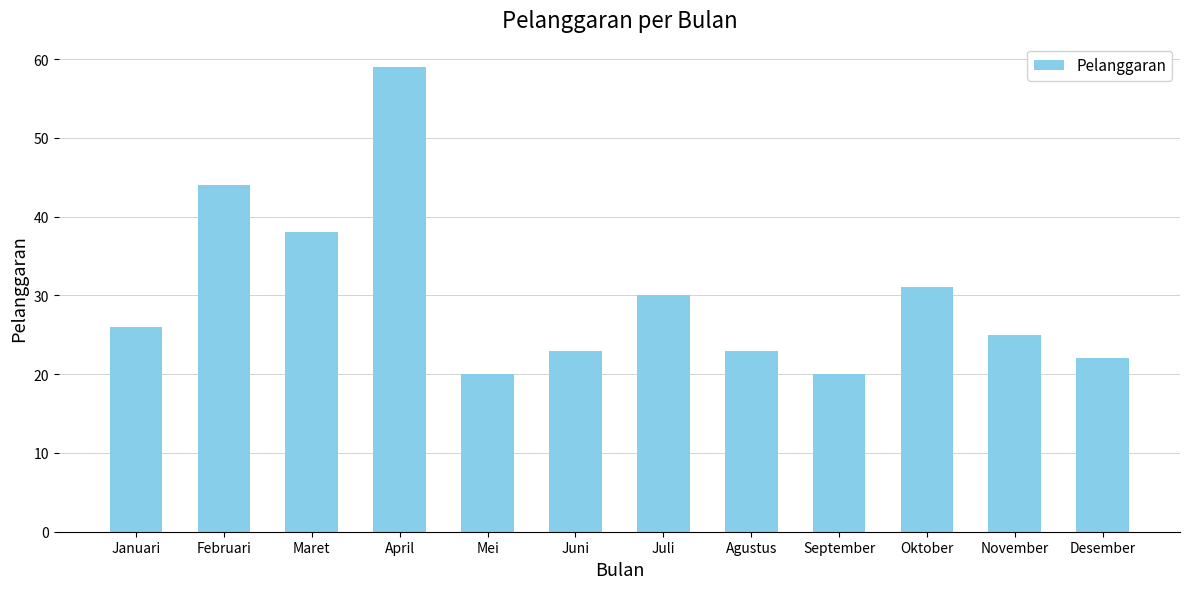

What is the minimum value shown in the chart?

20